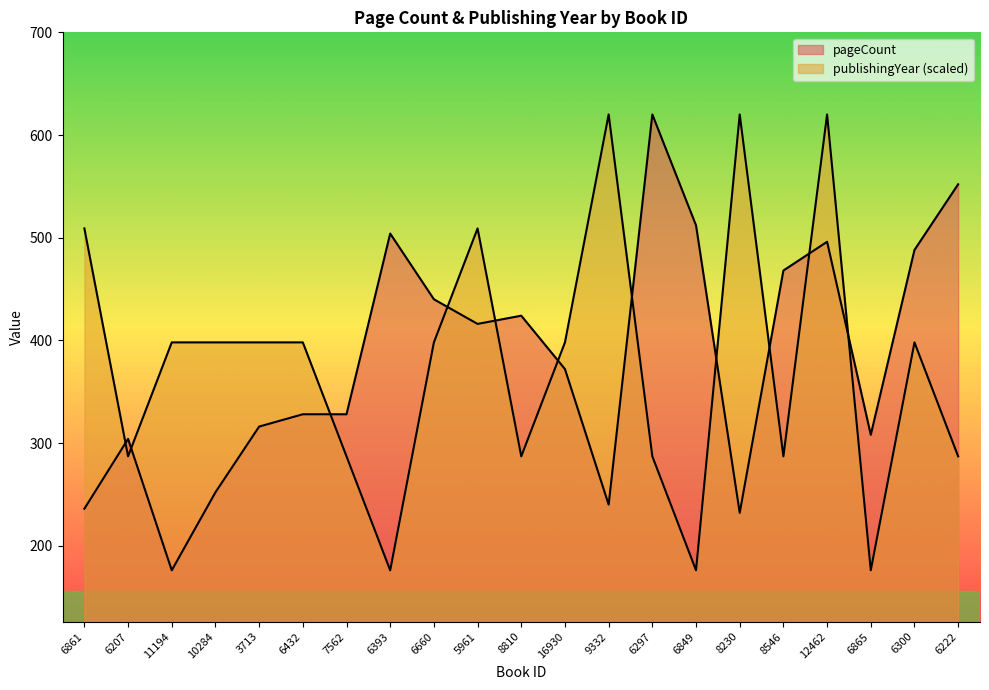

True or false: publishingYear has a value of 398 at 11194.

True